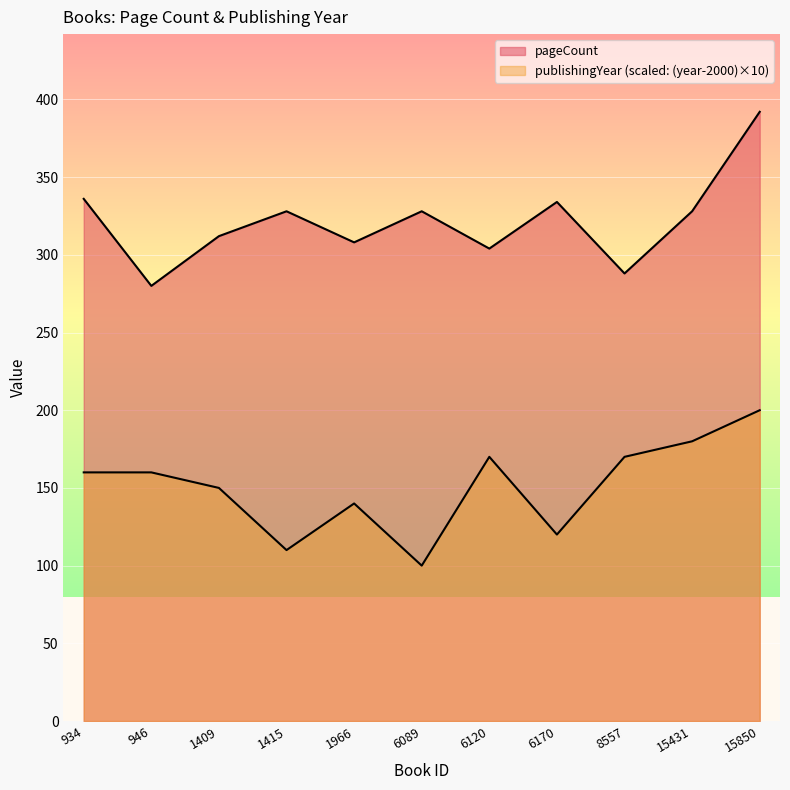

True or false: publishingYear and pageCount cross at least once.

False